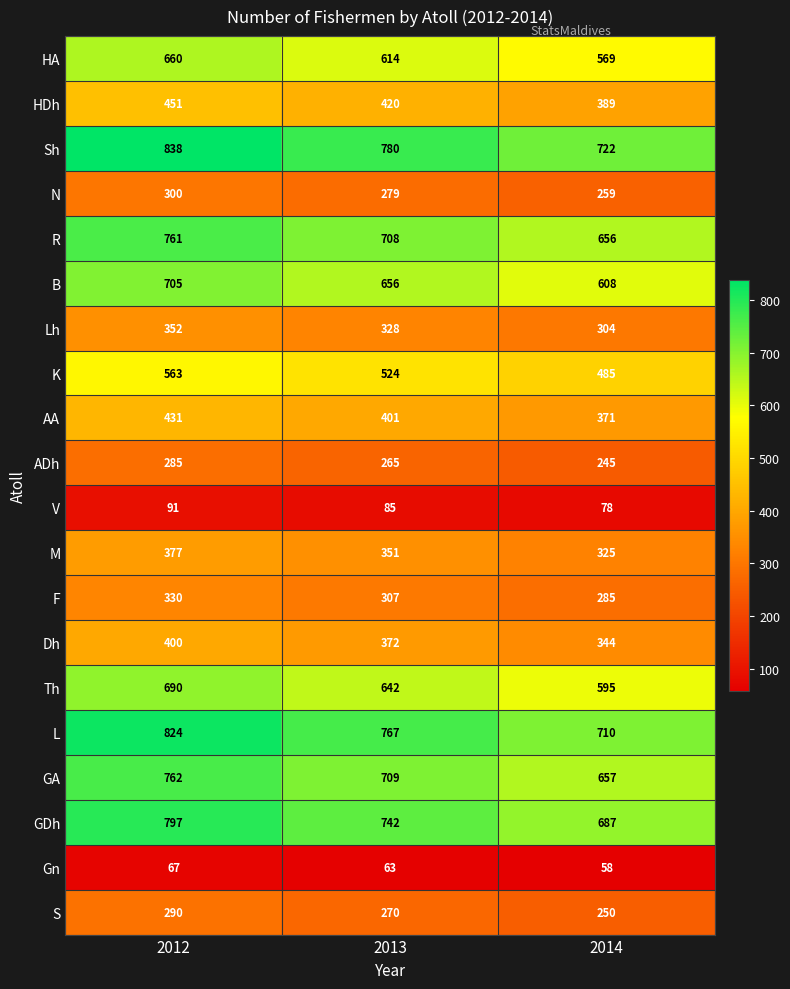

What is the difference between the highest and lowest values at 2014?

664